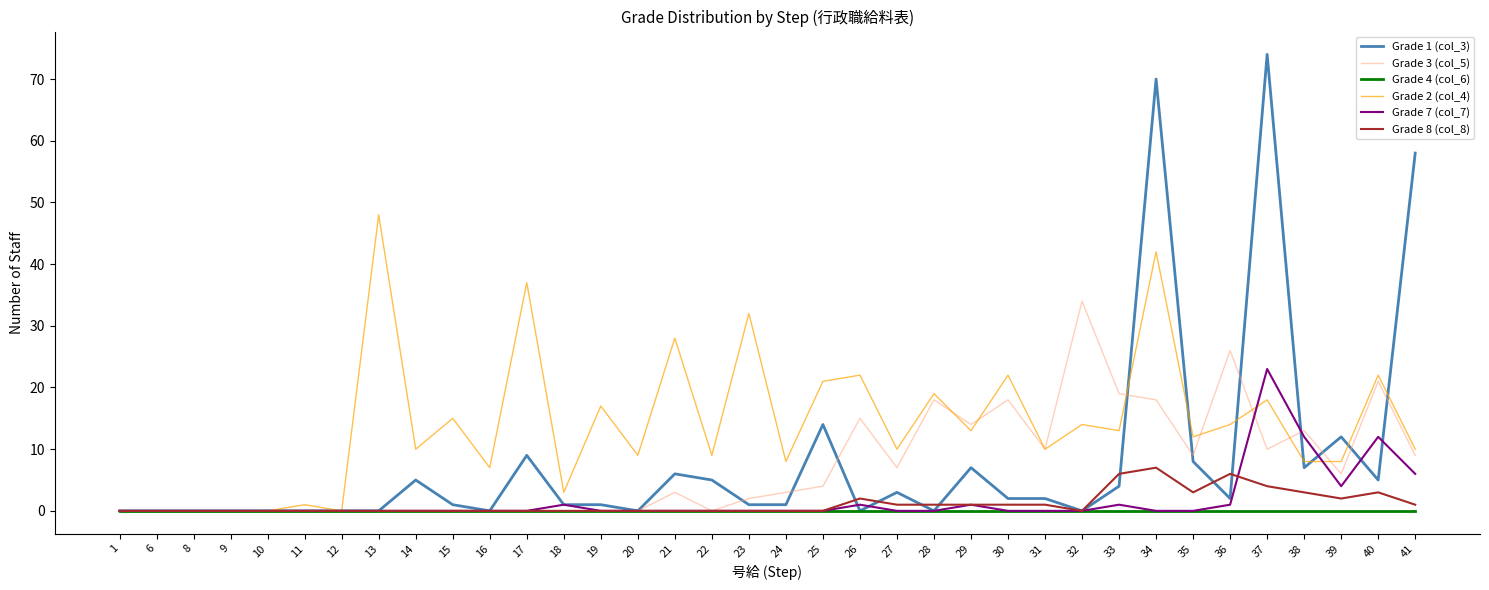

Between 23 and 26, which series saw the biggest shift?

Grade 3 (col_5)